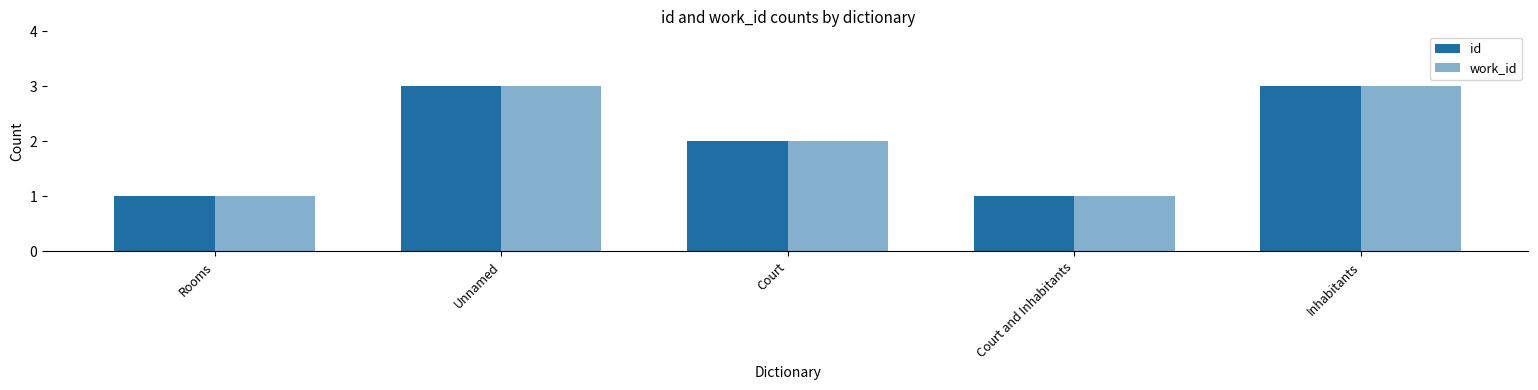

What is the lowest value of the id series?

1